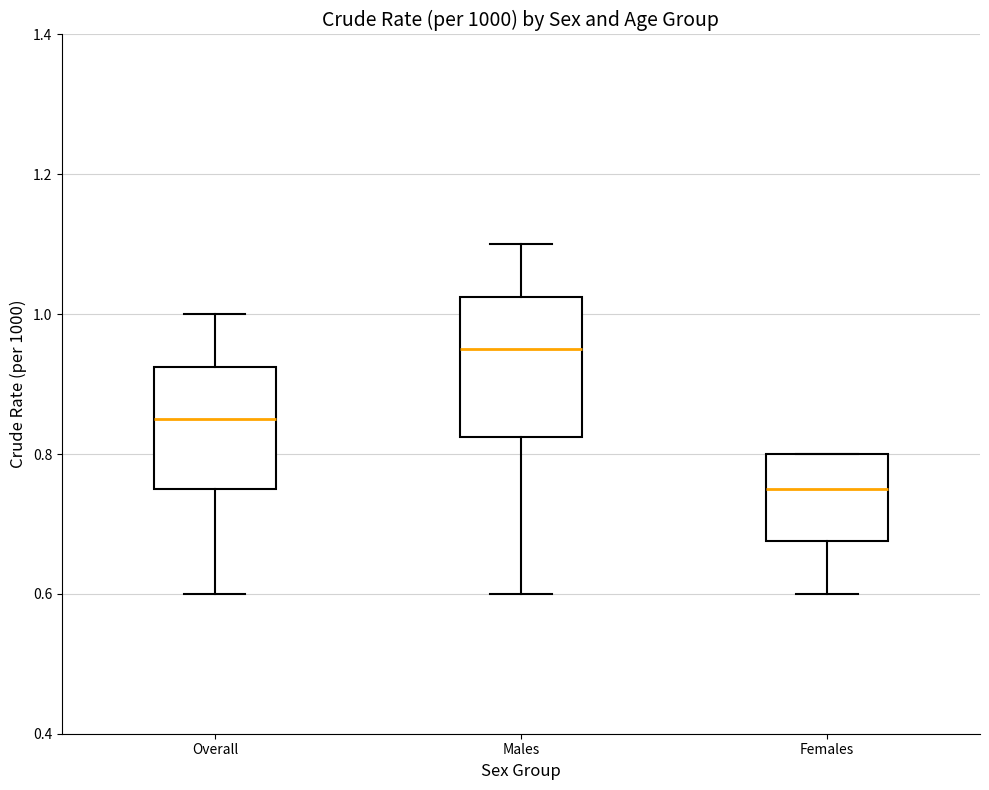

Reading left to right, transcribe this box plot: for each box, give where its median line is, the range the box spans, and where its two whiskers end, as read against the y-axis. The values are not printed on the chart, so give them approximately, as read against the axis.

Overall: median 0.86, box 0.76 to 0.92, whiskers 0.60 to 1.00
Males: median 0.96, box 0.82 to 1.02, whiskers 0.60 to 1.10
Females: median 0.76, box 0.68 to 0.80, whiskers 0.60 to 0.80